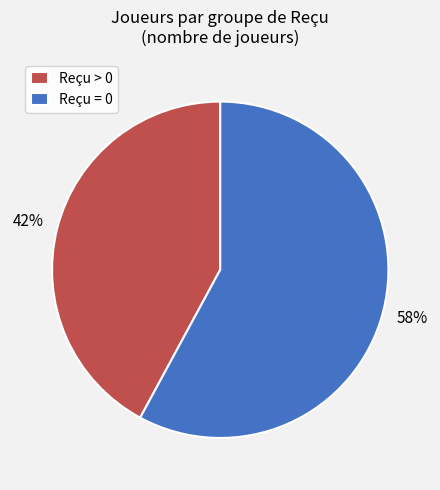

Which slice is the largest?

Reçu = 0